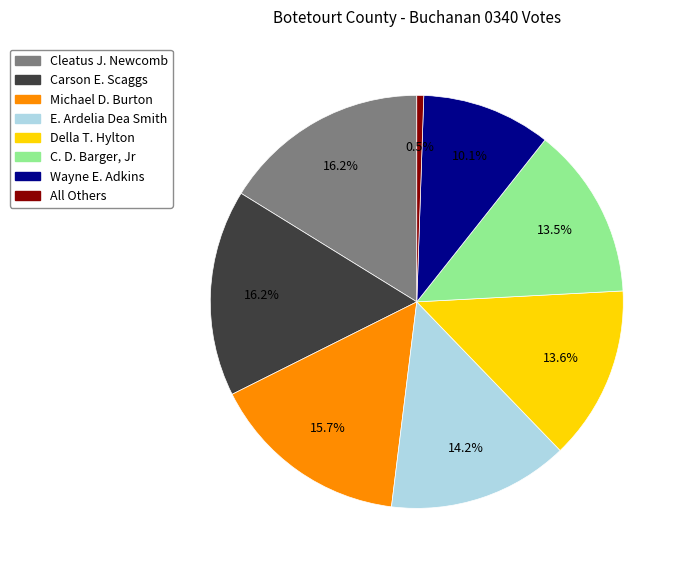

Count the number of slices in the pie.

8